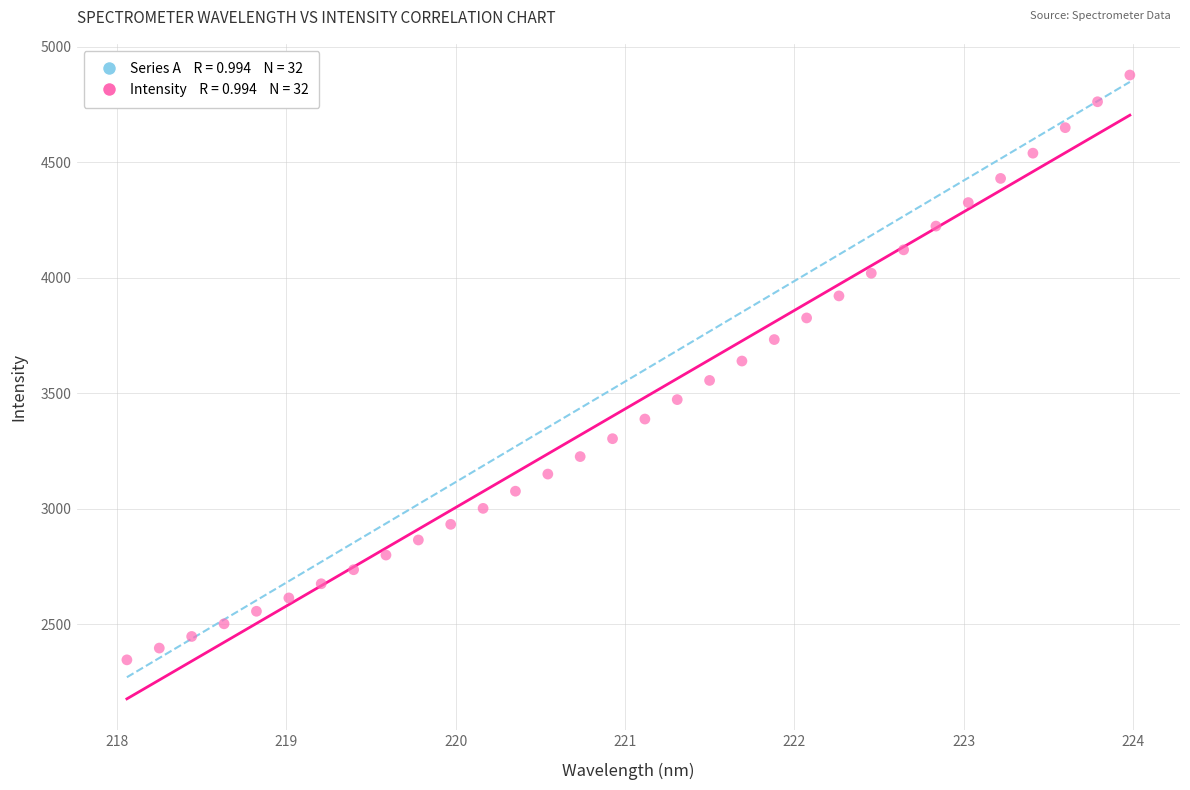

What is the range of X values (max minus min)?

5.9